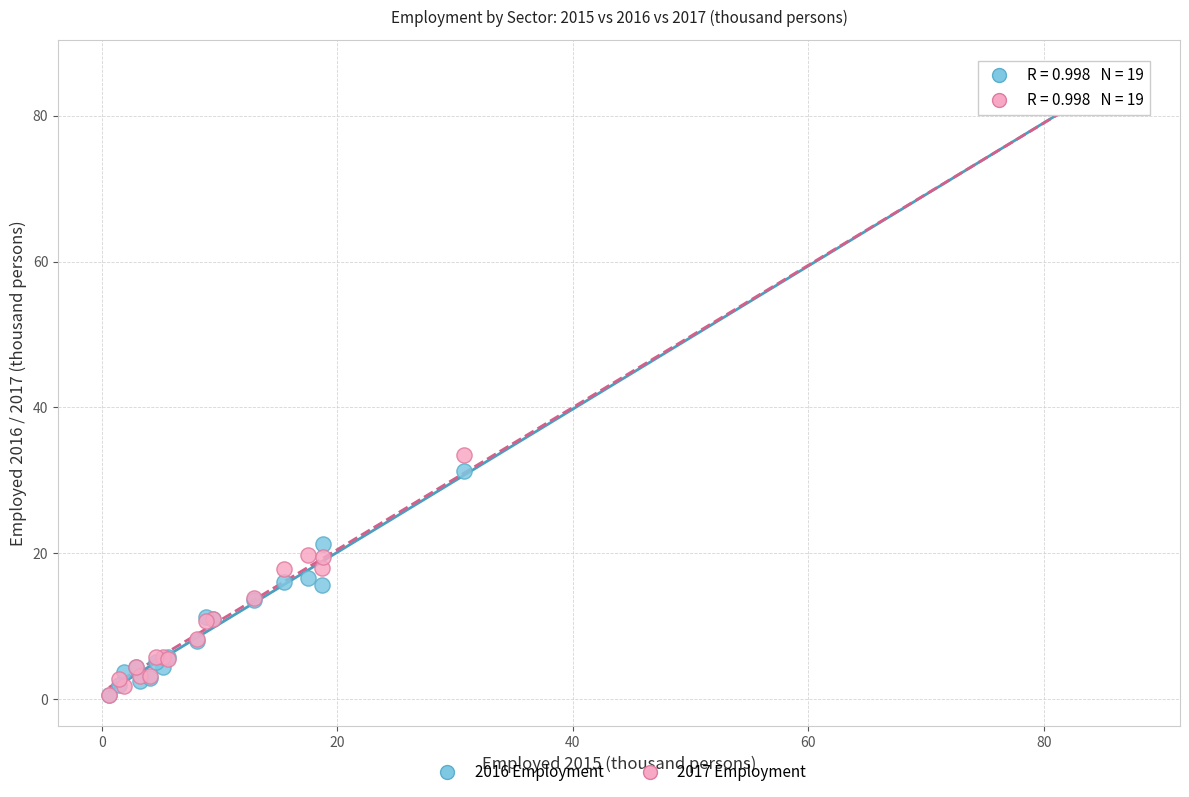

Which series reaches the maximum Y coordinate?

2016 Employment